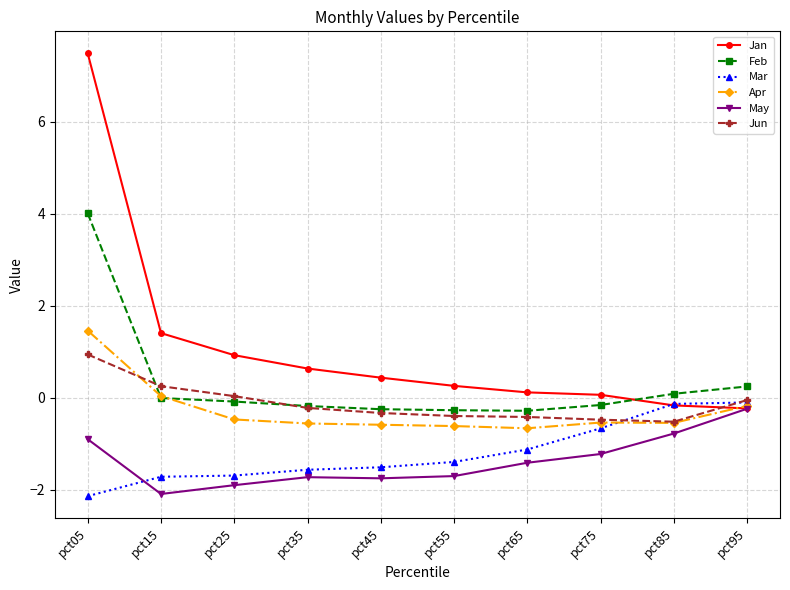

Where do Jan and Apr first cross each other?

pct85 and pct95